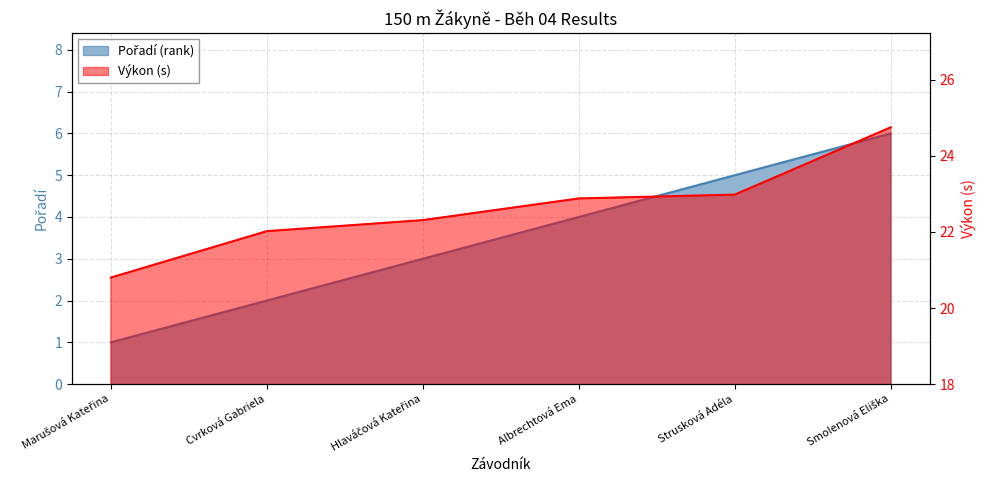

What value does the Pořadí series have at Smolenová Eliška?

6.0